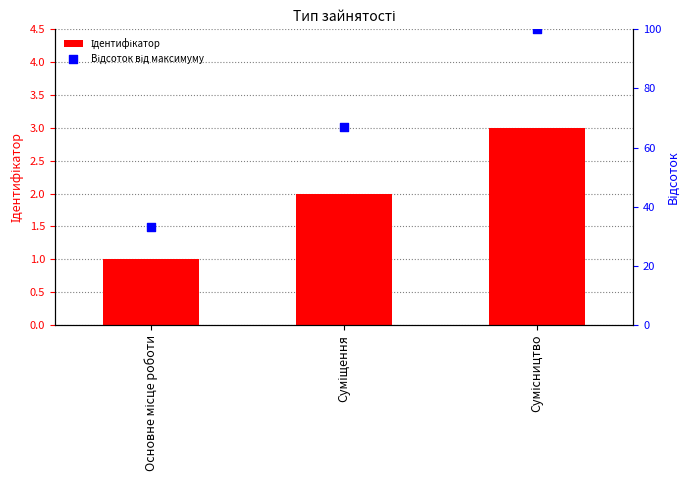

What is the total value across all series at Основне місце роботи?

34